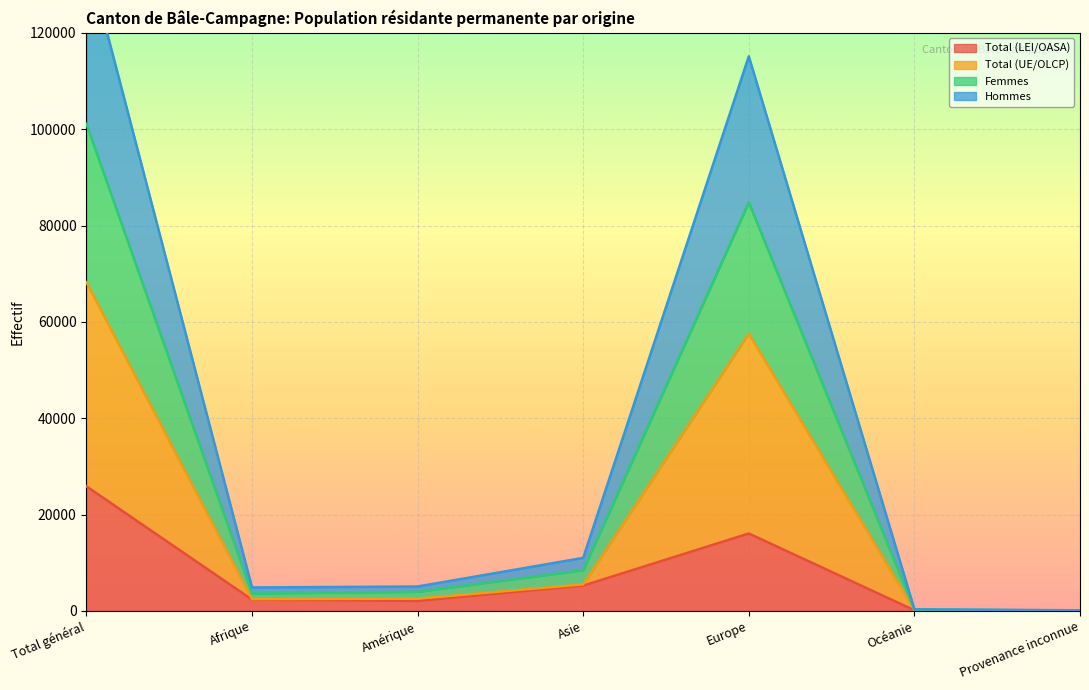

What is the value of the Total (UE/OLCP) point at the 4th from the left?

5497